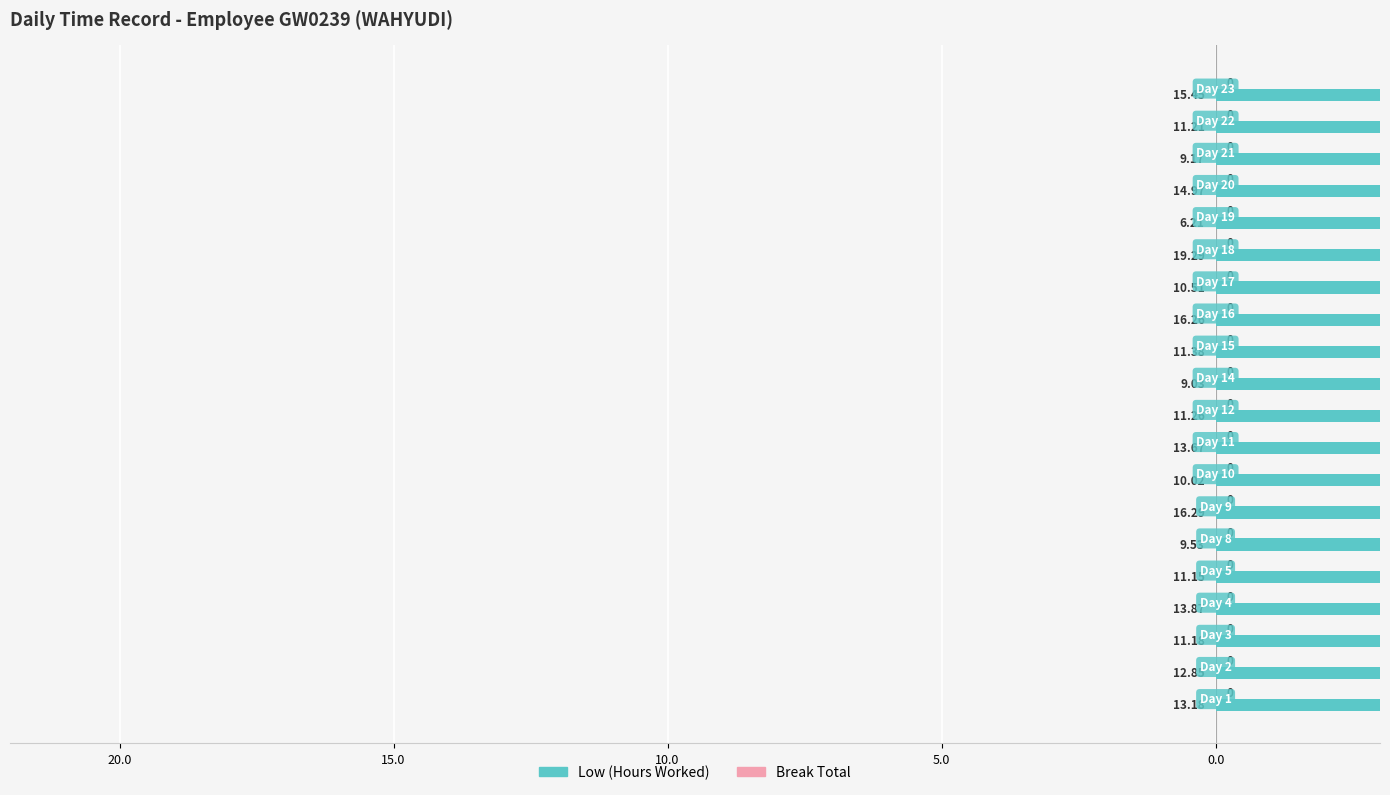

What is the difference between the second highest and second lowest values in the Low (Hours Worked) series?

7.3